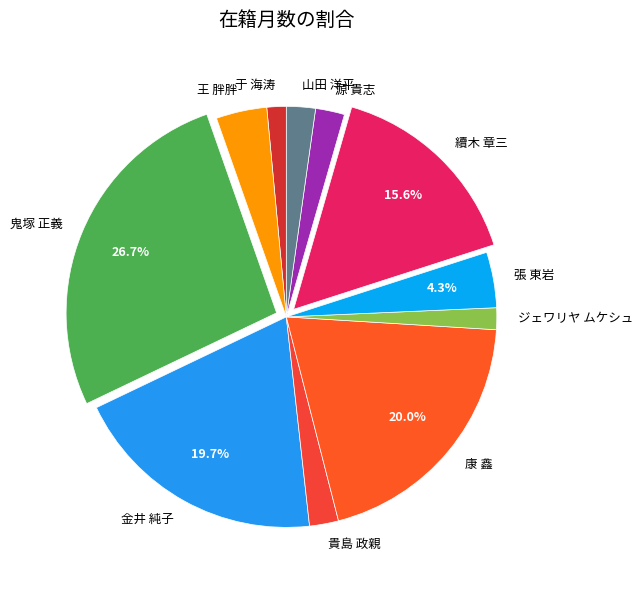

The 張 東岩 slice represents 4% of the pie. True or false?

True